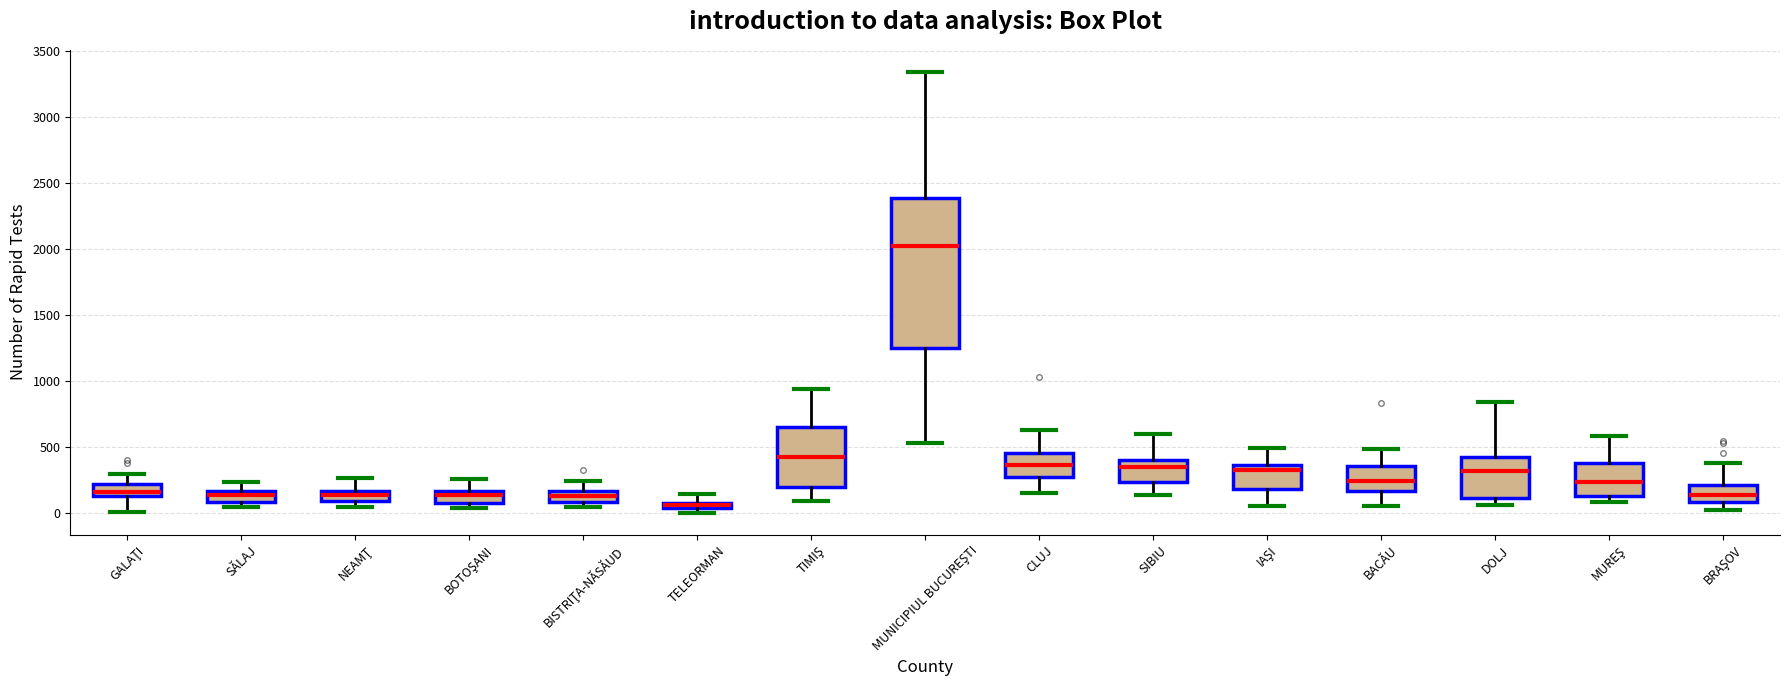

Where does the median line of the box for MUNICIPIUL BUCUREŞTI sit on the y-axis? The values are not printed on the chart, so give them approximately, as read against the axis.

2000